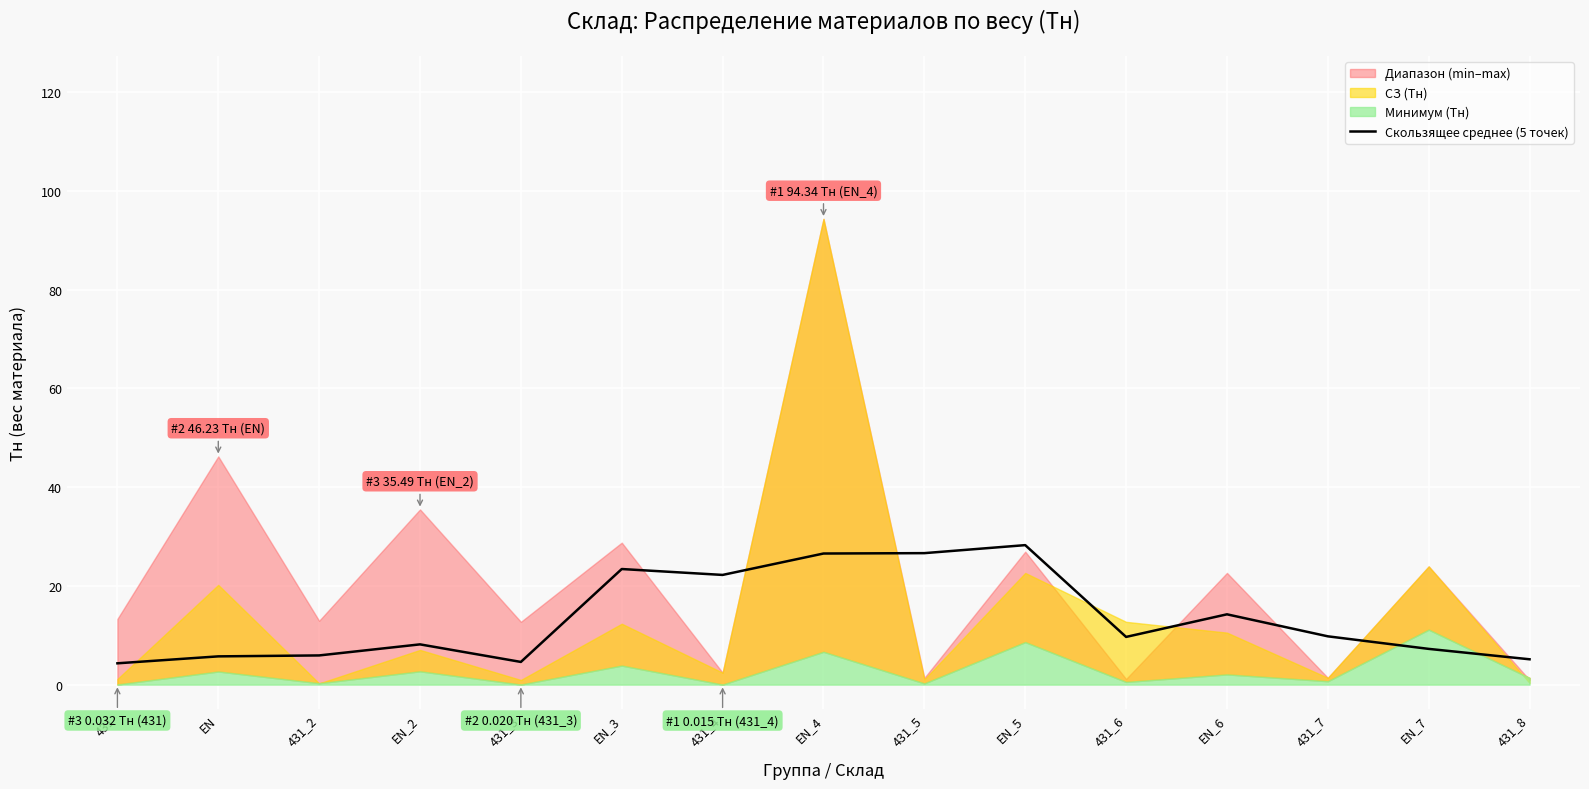

Reading left to right, transcribe all the data shown in this chart.

4.3	5.7	5.9	8.2	4.6	23.4	22.2	26.6	26.6	28.3	9.7	14.2	9.8	7.2	5.1